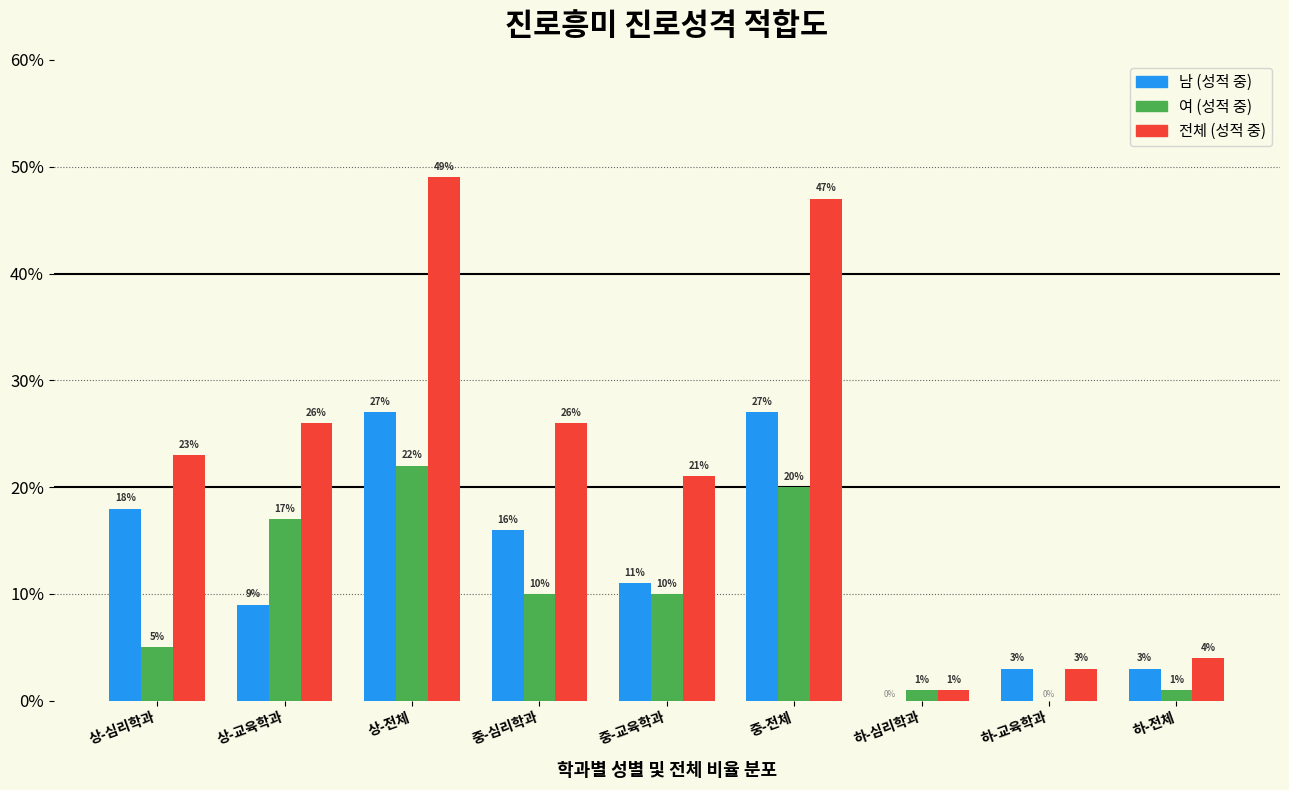

What are all the series names shown in the legend?

남 (성적 중), 여 (성적 중), 전체 (성적 중)